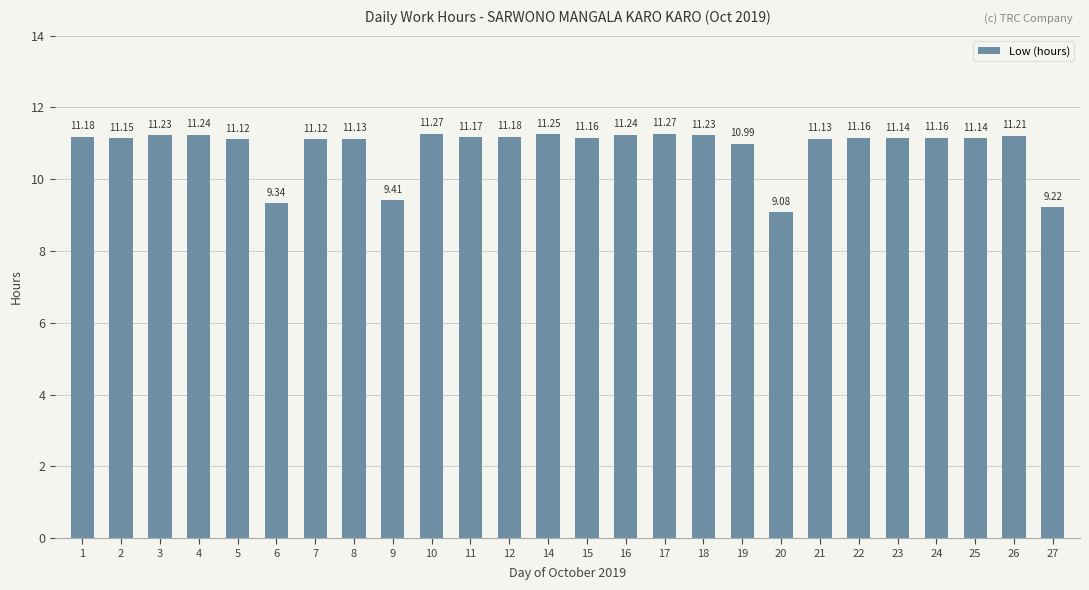

How many data points are less than 11?

5